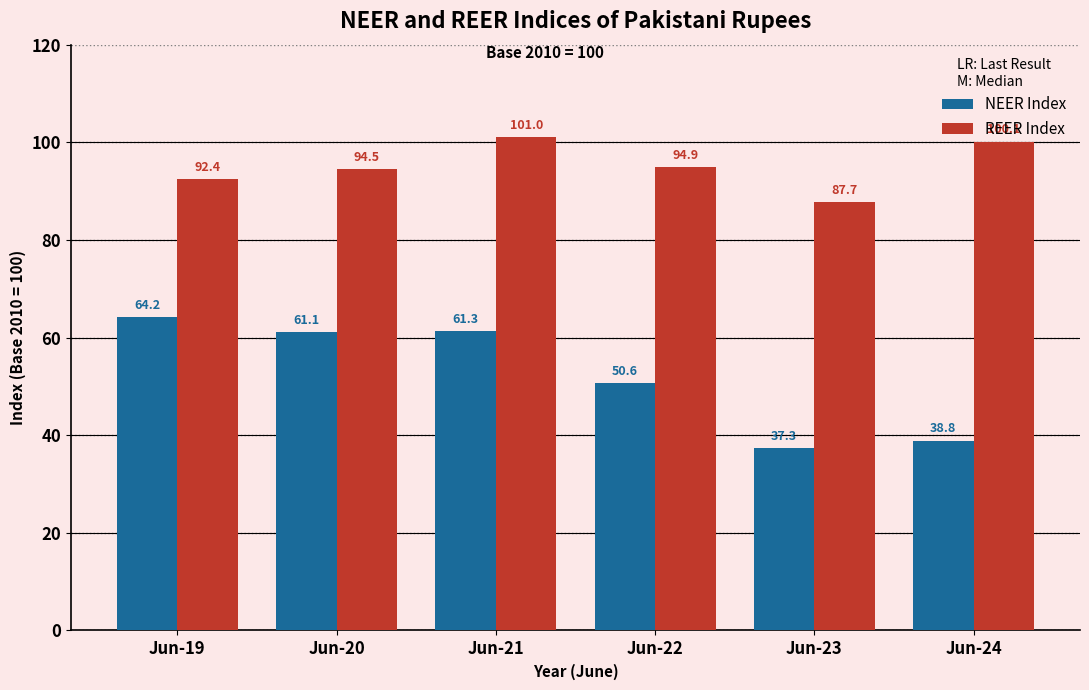

Where is REER Index nearest to the value 94?

Jun-20